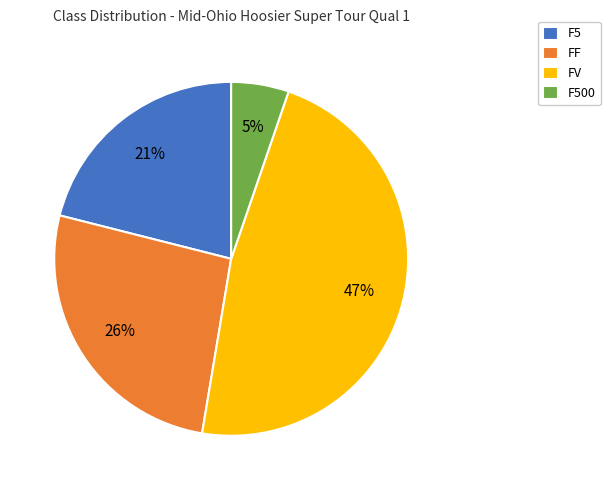

To the nearest percent, what portion does FF represent?

26%